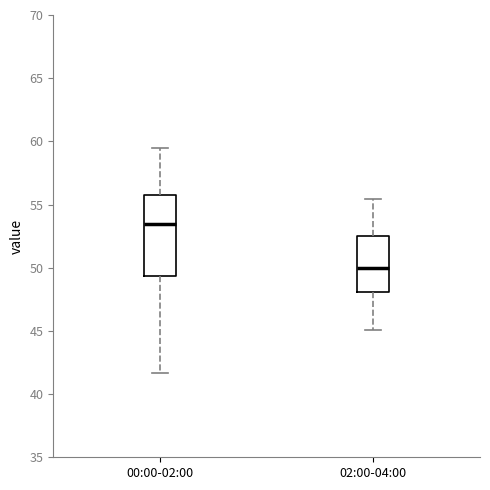

Comparing the boxes themselves (not the whiskers), which one is the tallest?

00:00-02:00